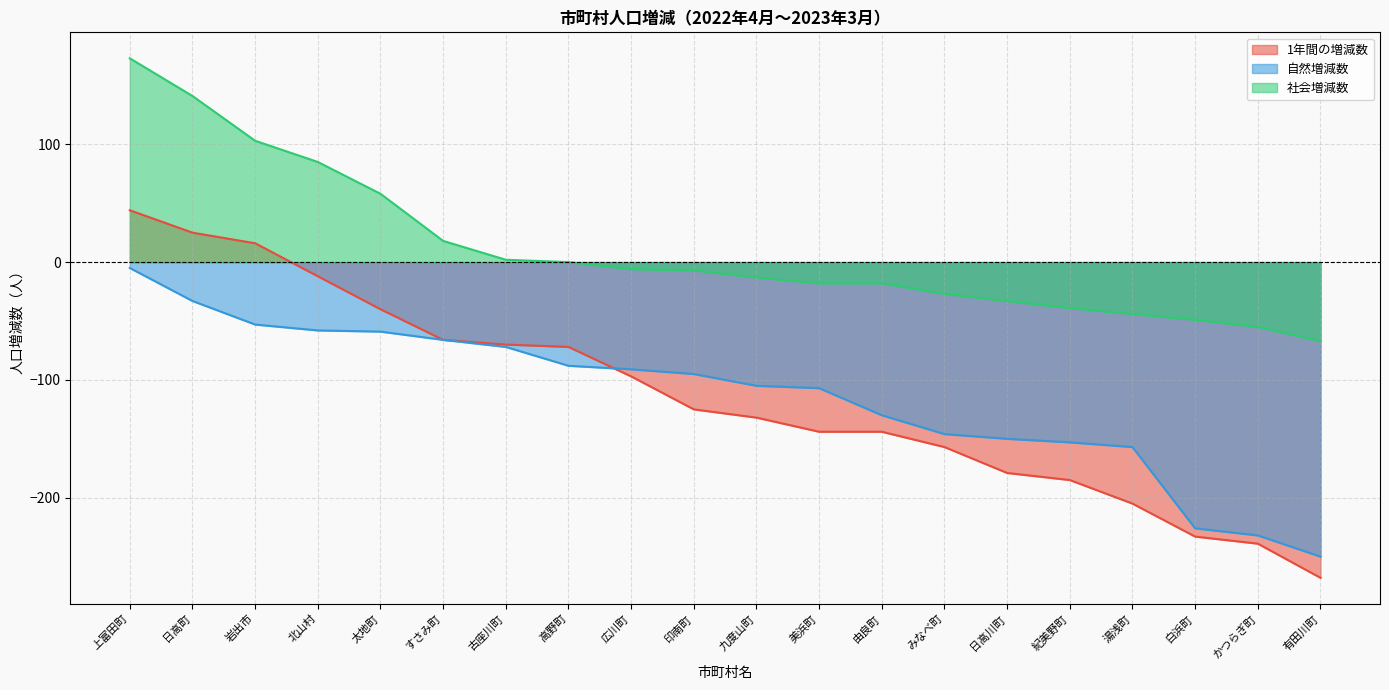

The 自然増減数 series shows -47 at 日高町. True or false?

False